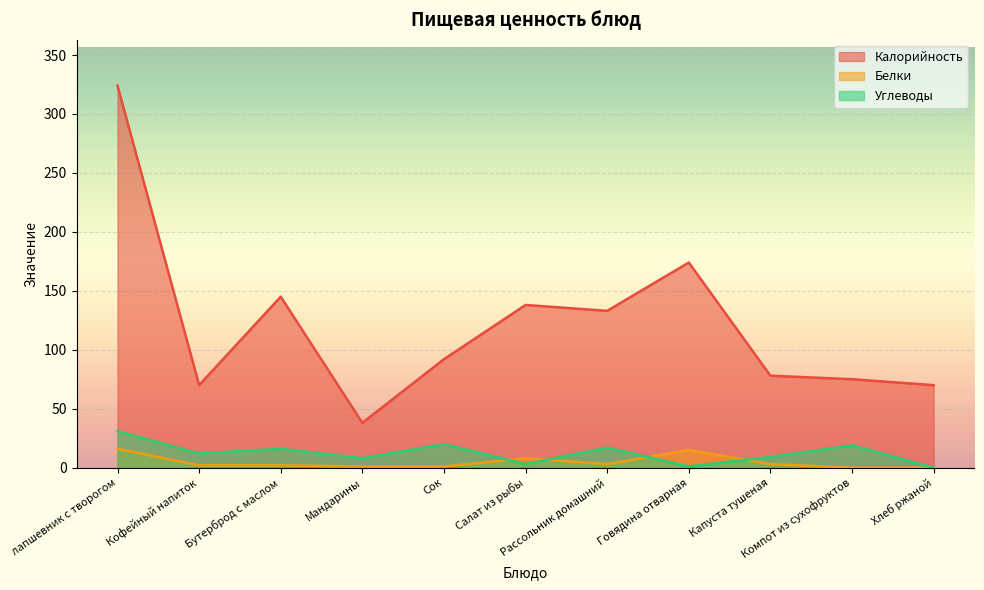

Is it true that Белки equals 23 at лапшевник с творогом?

False